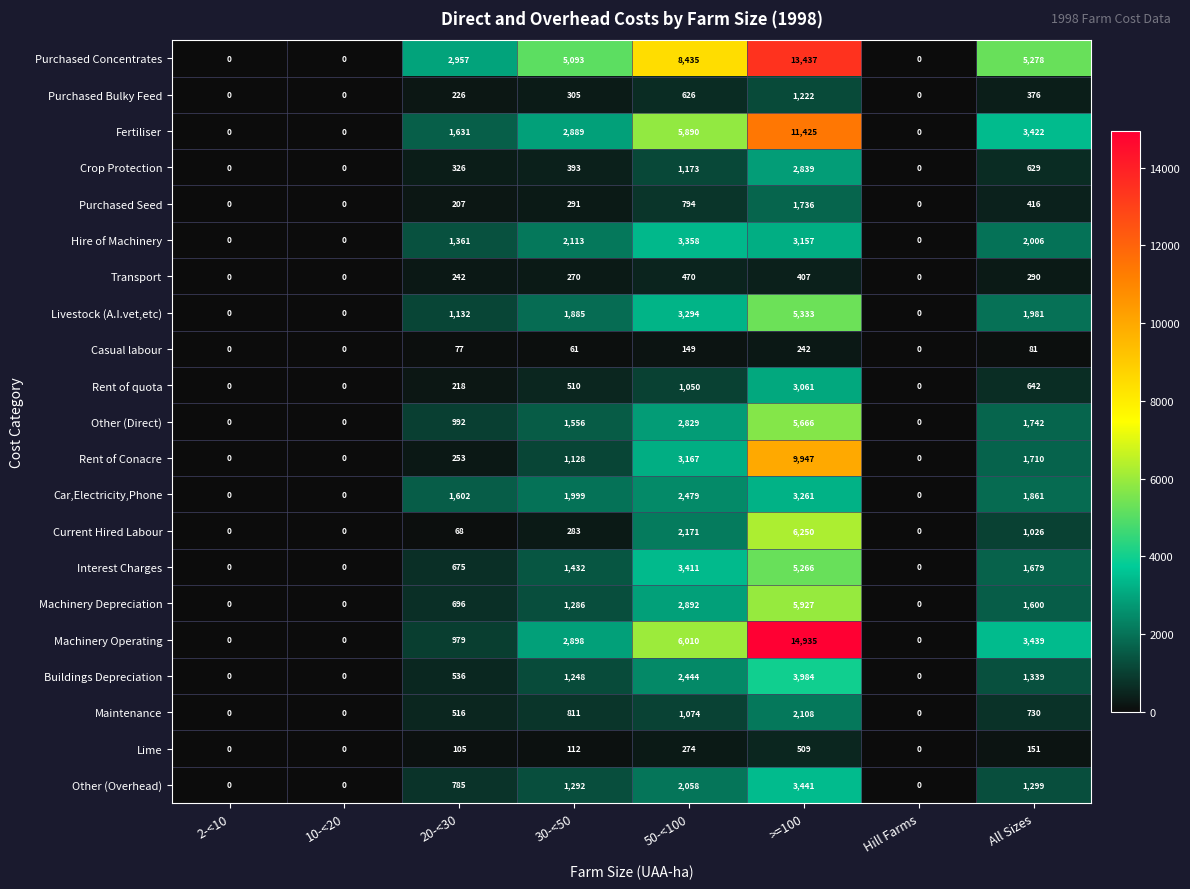

Which series has the largest range (max minus min)?

Machinery Operating